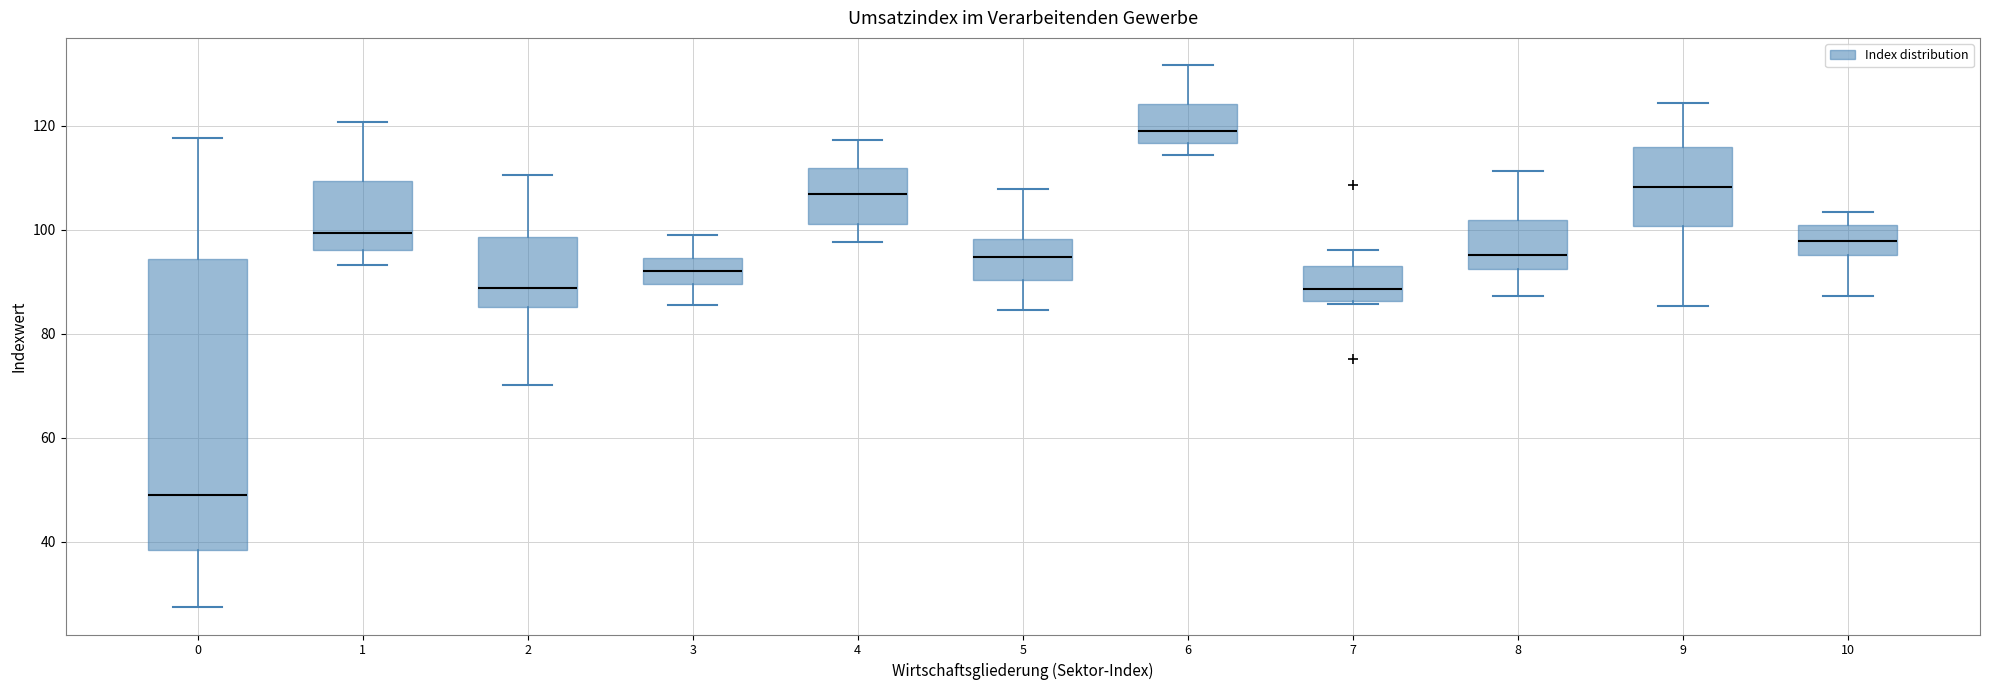

Reading left to right, read every box against the y-axis: the position of its median line, the range the box covers, and the ends of its whiskers. The values are not printed on the chart, so give them approximately, as read against the axis.

0: median 50, box 38 to 94, whiskers 28 to 118
1: median 100, box 96 to 110, whiskers 94 to 120
2: median 88, box 86 to 98, whiskers 70 to 110
3: median 92, box 90 to 94, whiskers 86 to 100
4: median 106, box 102 to 112, whiskers 98 to 118
5: median 94, box 90 to 98, whiskers 84 to 108
6: median 120, box 116 to 124, whiskers 114 to 132
7: median 88, box 86 to 94, whiskers 86 to 96
8: median 96, box 92 to 102, whiskers 88 to 112
9: median 108, box 100 to 116, whiskers 86 to 124
10: median 98, box 96 to 102, whiskers 88 to 104